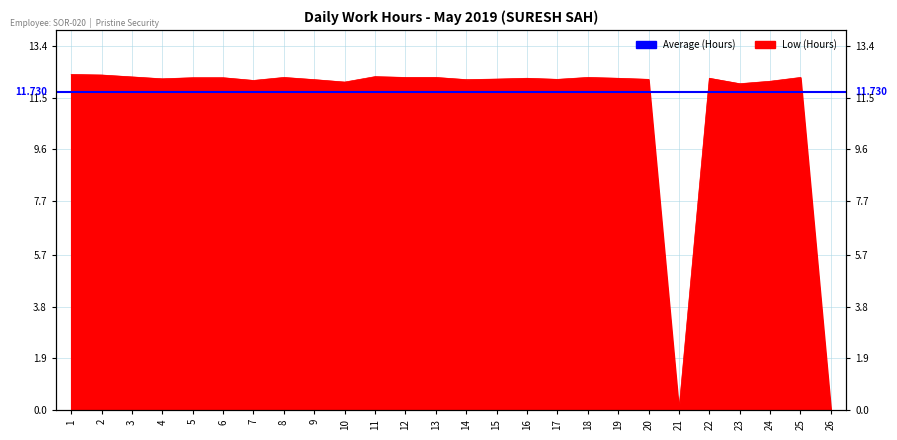

What is the greatest value displayed?

12.4